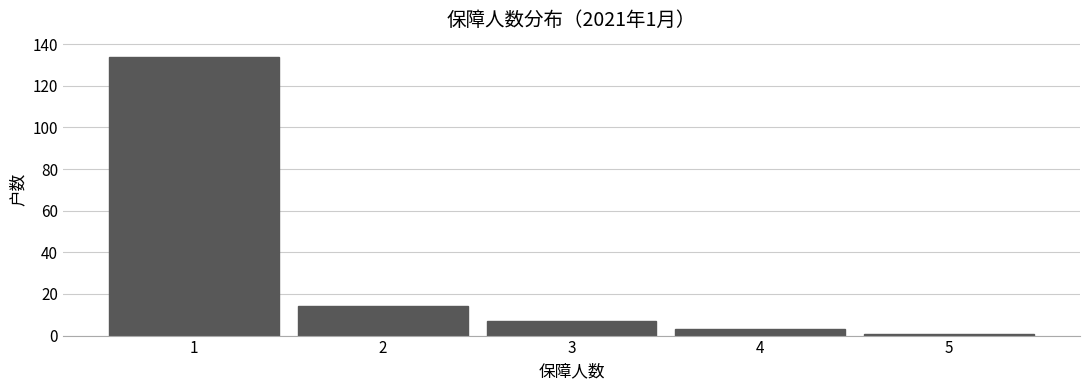

Which range on the x-axis has the tallest bar?

0.5 to 1.5